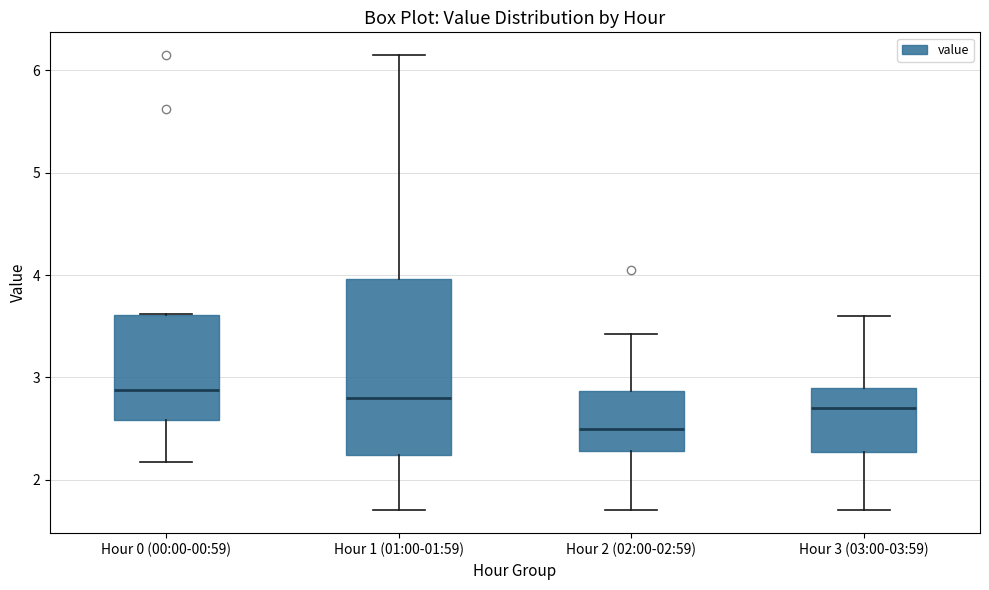

Comparing the boxes themselves (not the whiskers), which one is the tallest?

Hour 1 (01:00-01:59)